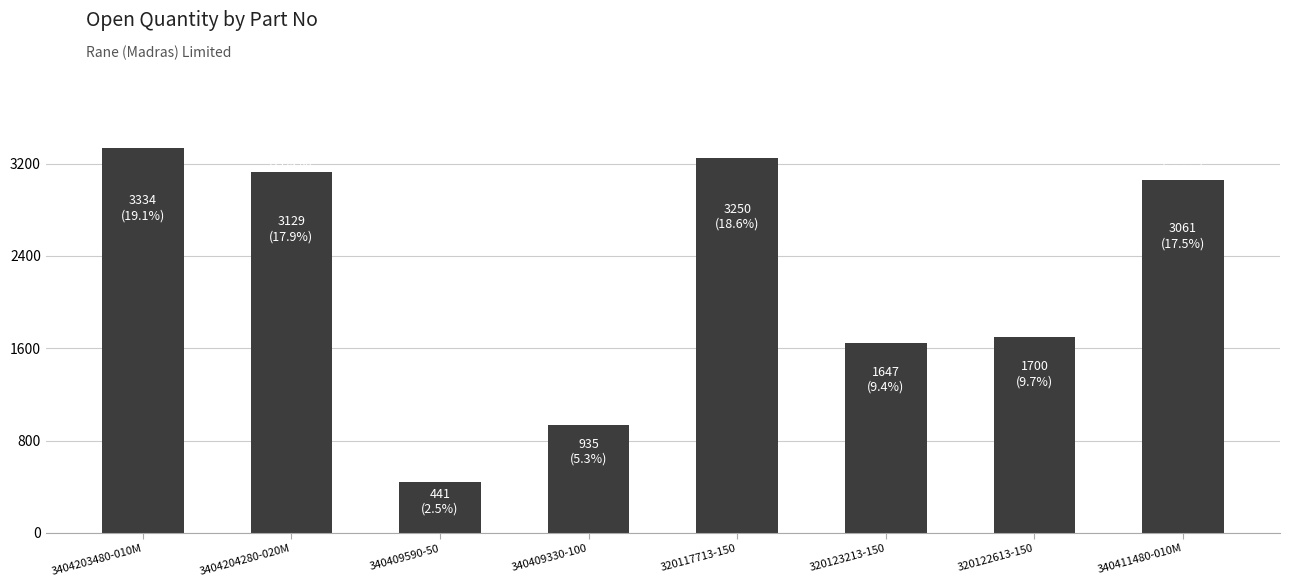

Is it true that the value at 320122613-150 is 2722?

False